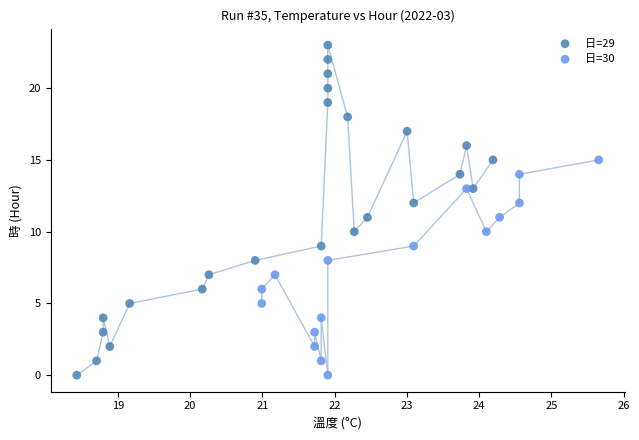

What are all the series names shown in the legend?

日=29, 日=30